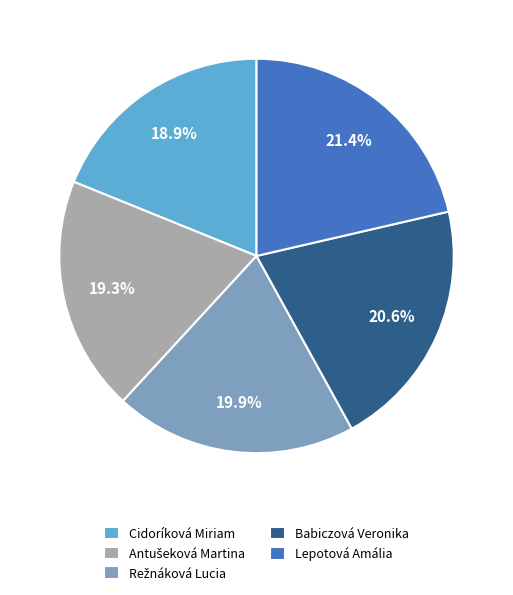

The Cidoríková Miriam slice represents 29% of the pie. True or false?

False